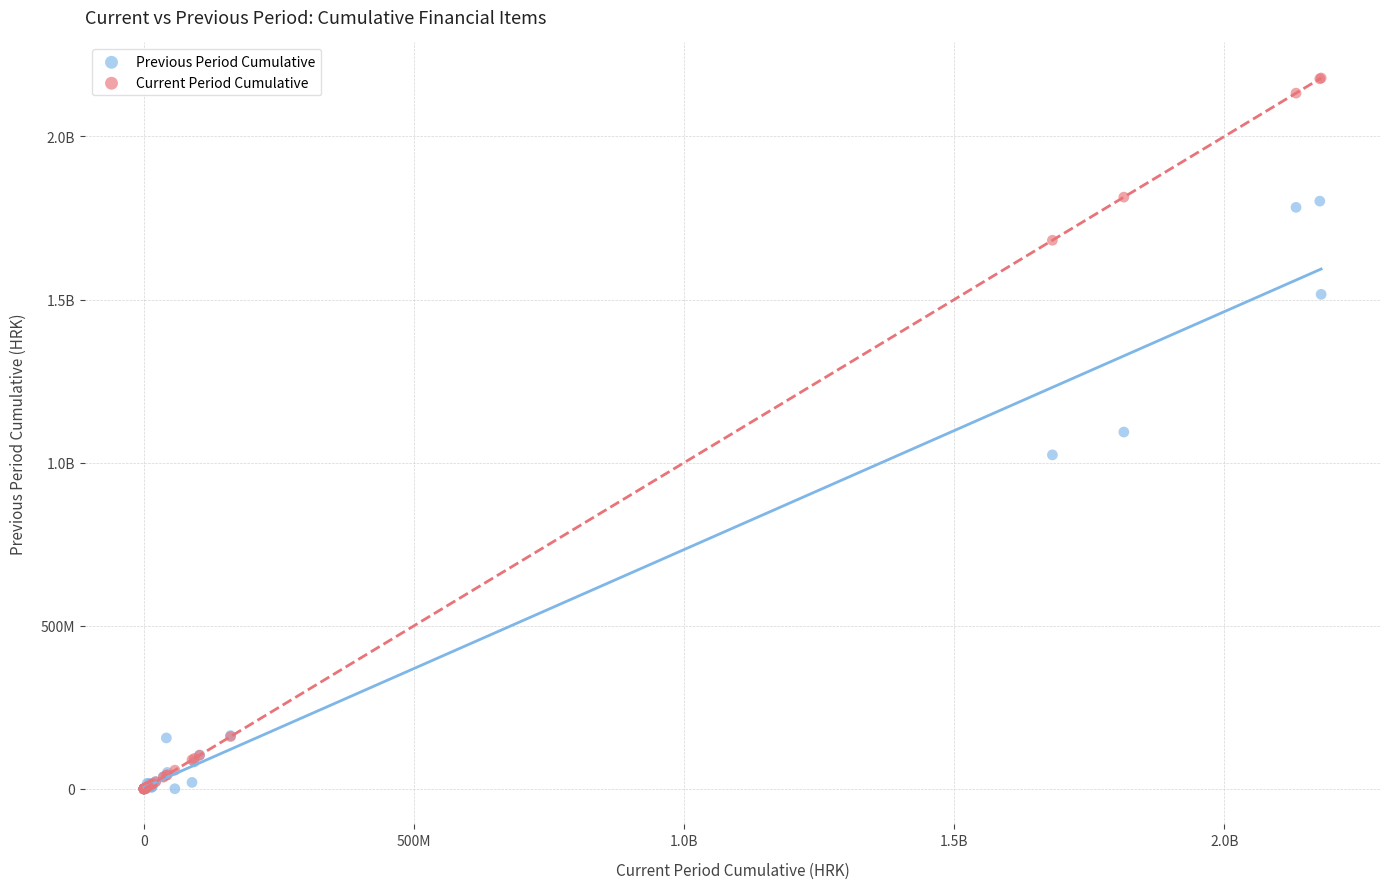

What are all the series names shown in the legend?

Previous Period Cumulative, Current Period Cumulative